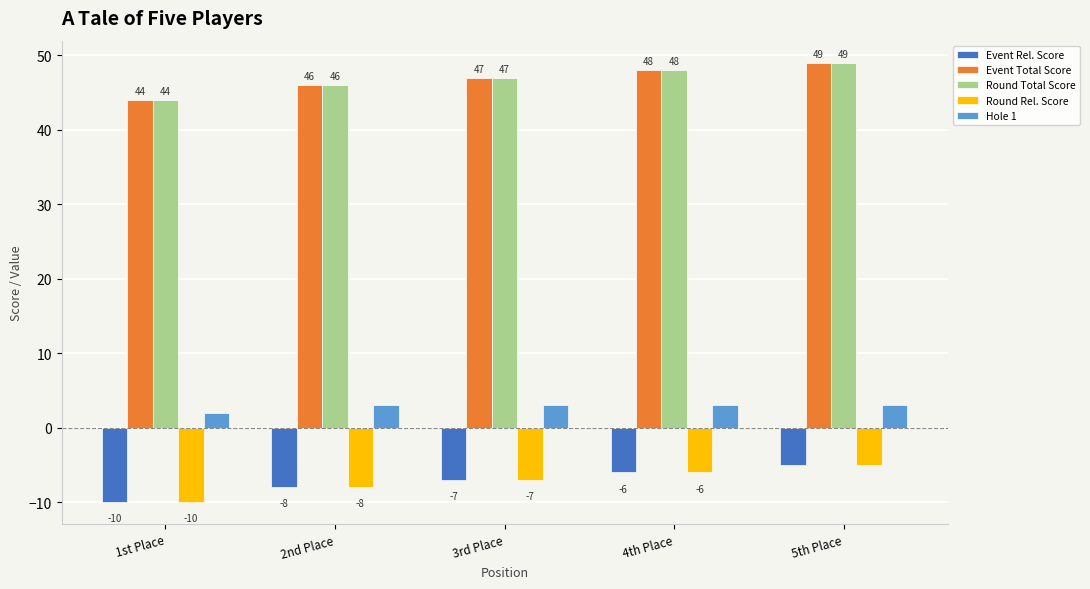

How many bars are there in each group?

5